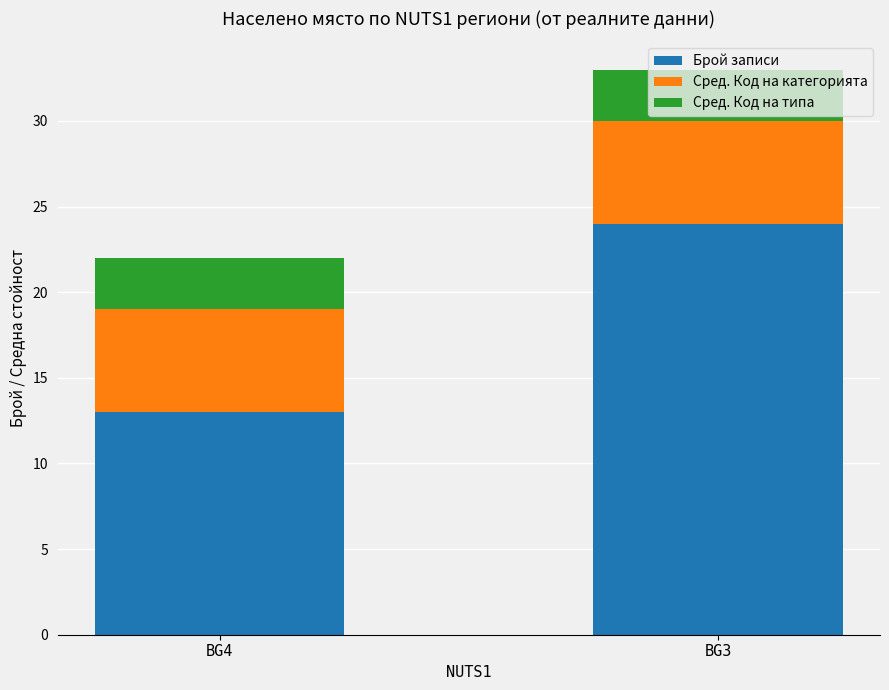

At which label does Брой записи reach its peak?

BG3